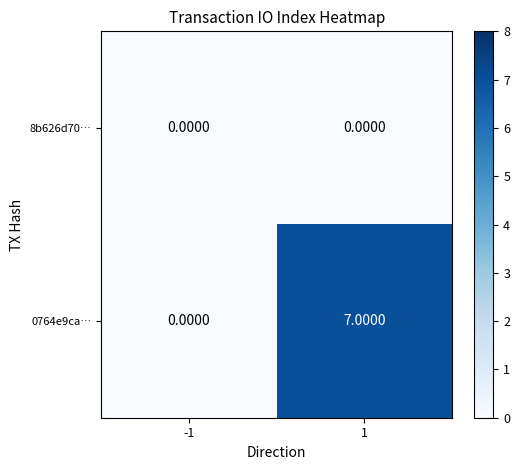

Which series has the largest range (max minus min)?

0764e9ca…